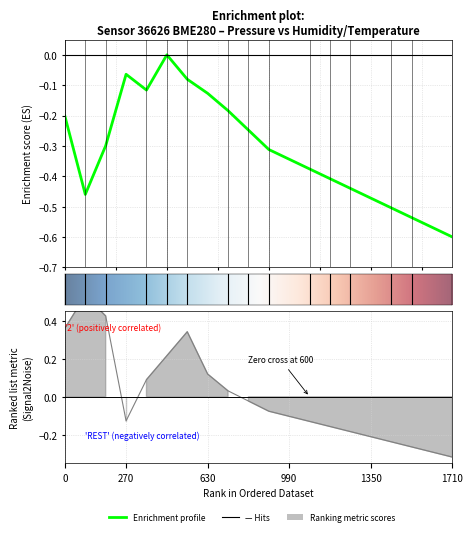

What is the difference between the maximum and minimum values in the pressure series?

0.6